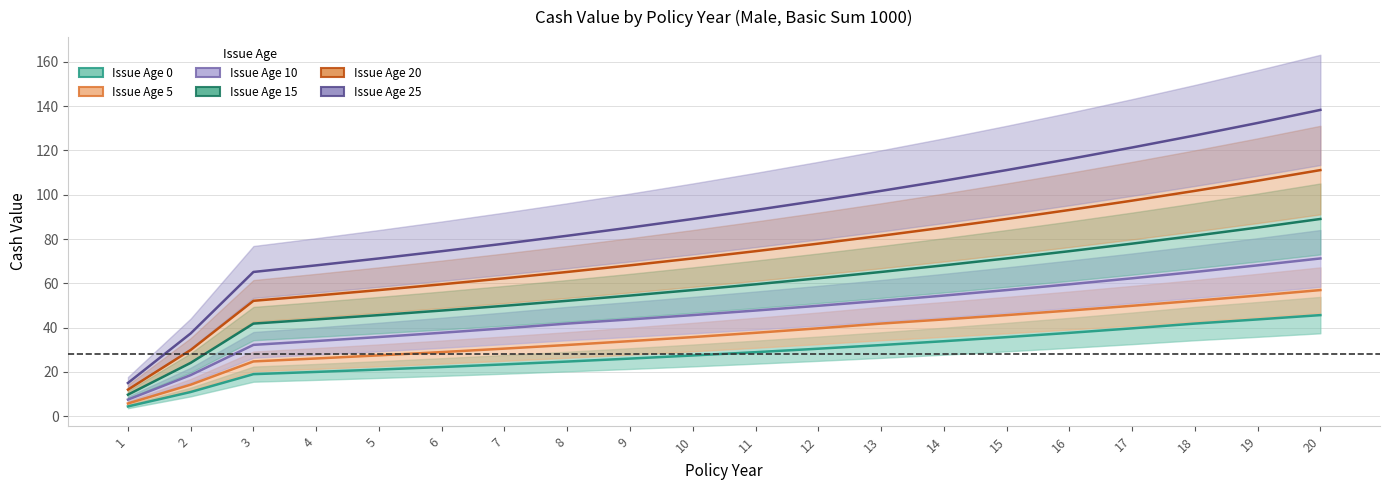

At which category is the sum across all series the highest?

20